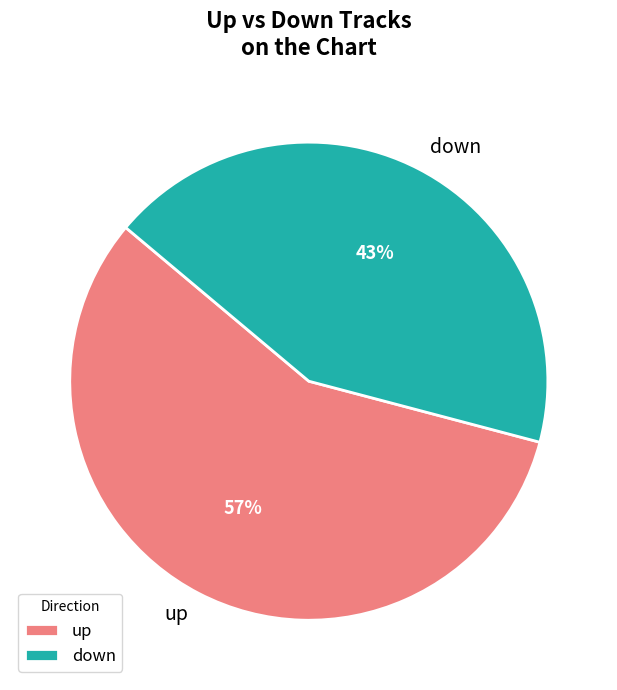

Approximately how many times larger is the value at down compared to up?

0.8